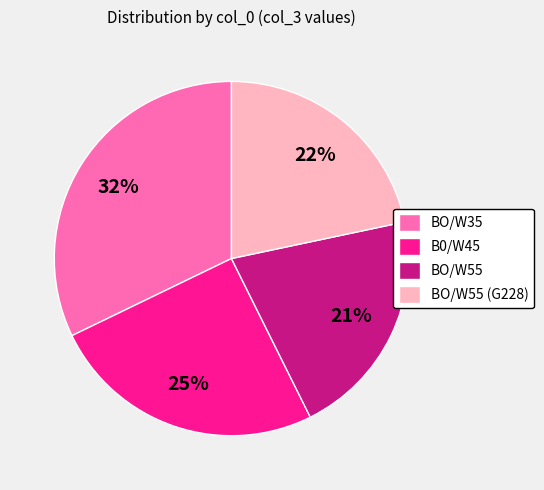

Rank the categories by value from highest to lowest.

BO/W35, B0/W45, BO/W55 (G228), BO/W55